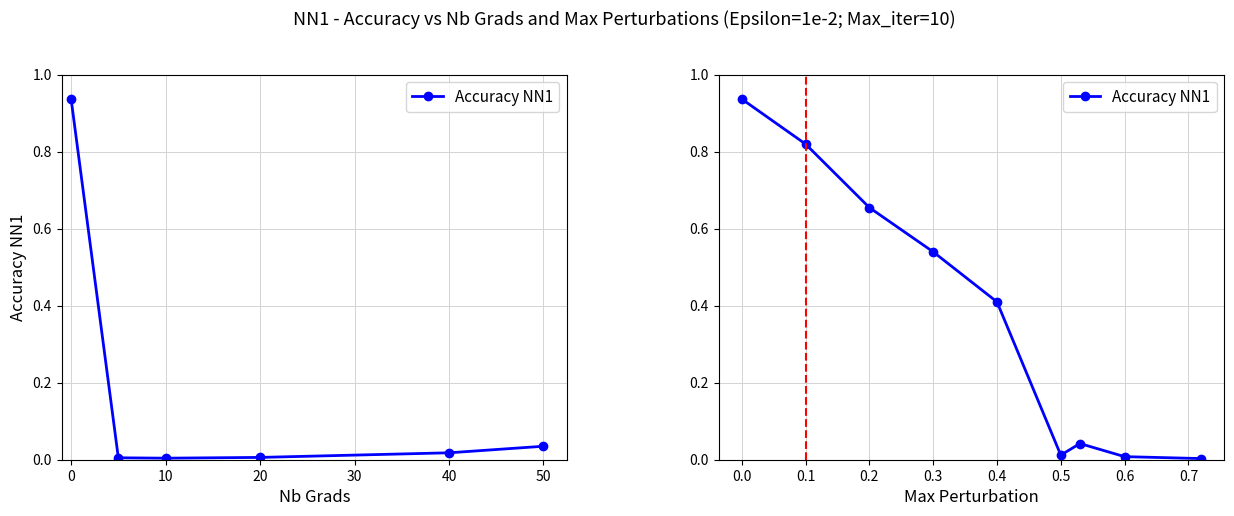

The chart shows a value of 0.0 at 8. True or false?

False